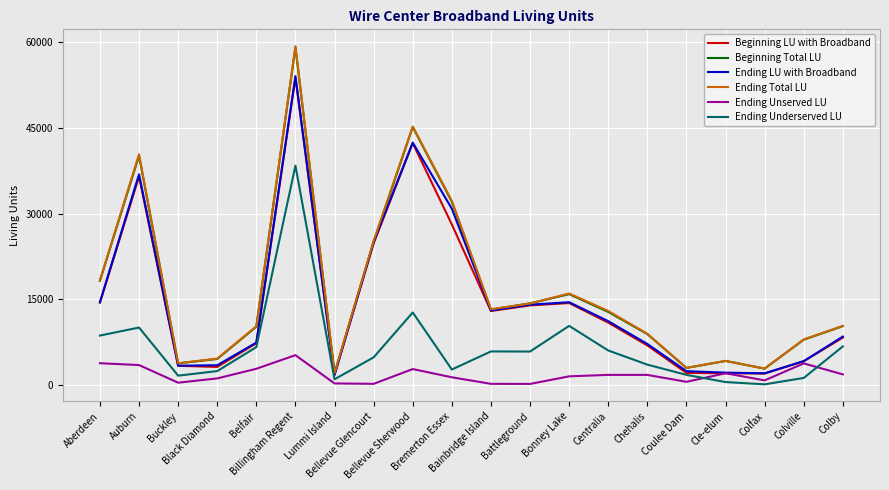

Which series has the widest spread of values?

Ending Total LU